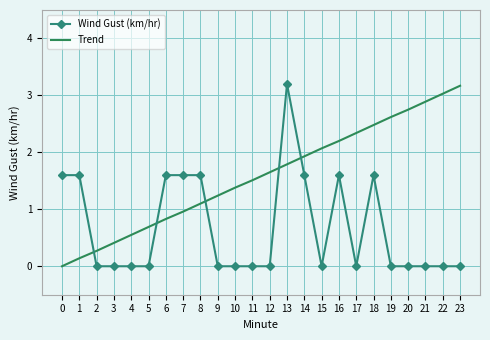

After their last crossing, which series has the higher values: Trend or Wind Gust (km/hr)?

Trend